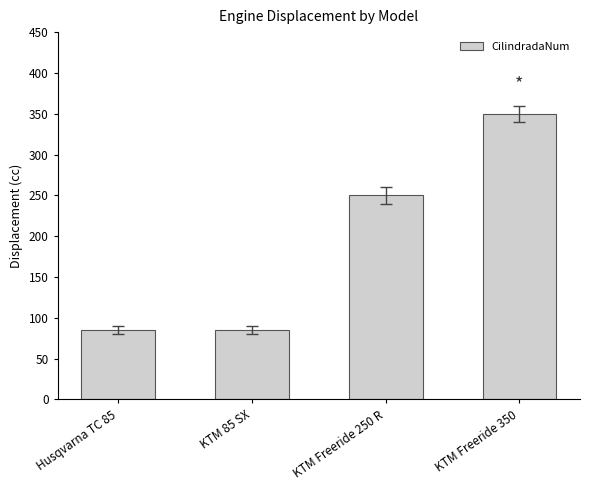

How many series are shown in this chart?

1